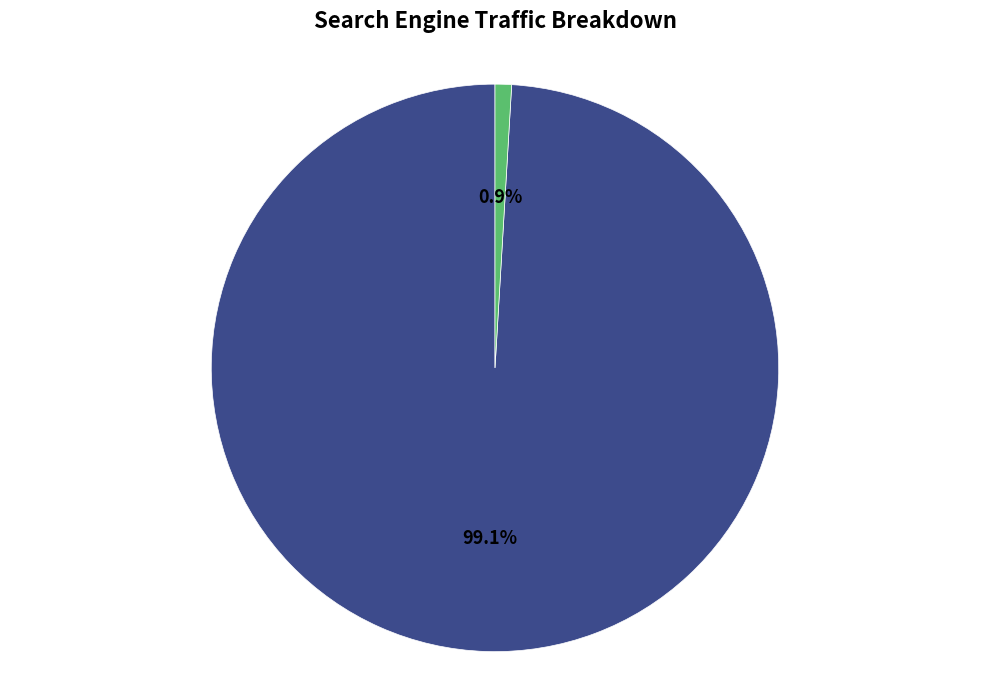

Is there a majority slice in this chart?

Yes